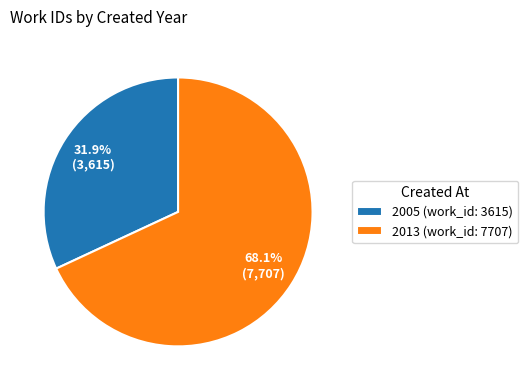

Which has a higher value, 2005 (work_id: 3615) or 2013 (work_id: 7707)?

2013 (work_id: 7707)